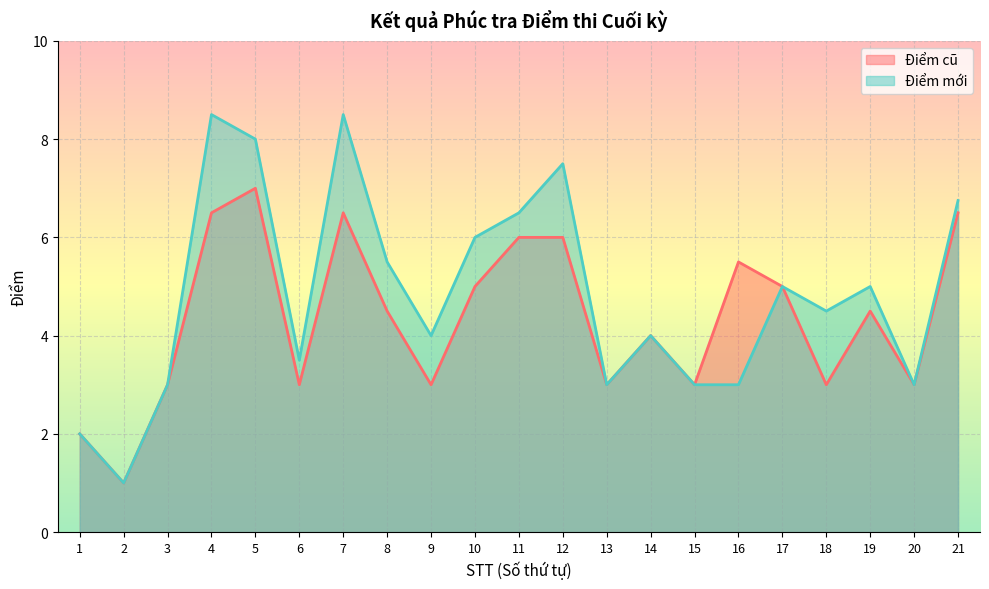

What is the difference between the second highest and second lowest values in the Điểm cũ series?

4.5